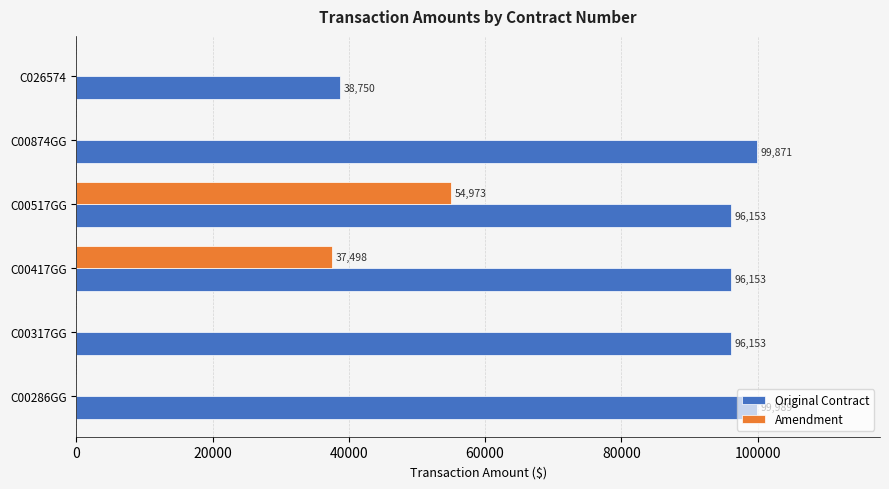

What is the sum of all Amendment values?

92471